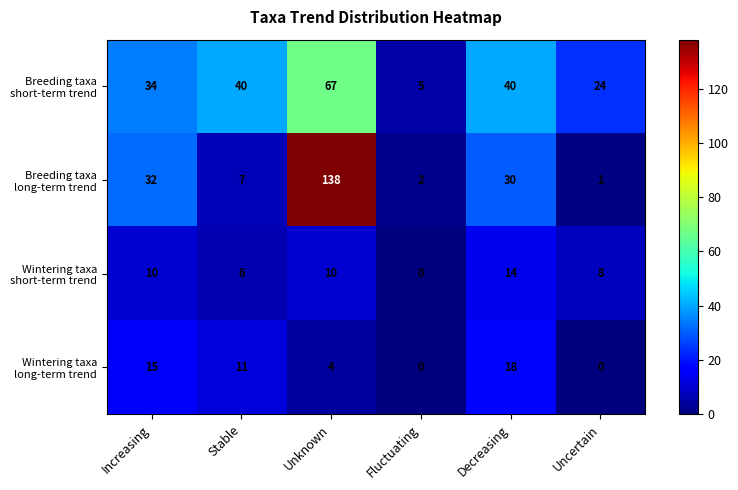

What is the spread (max minus min) of values at Uncertain?

24